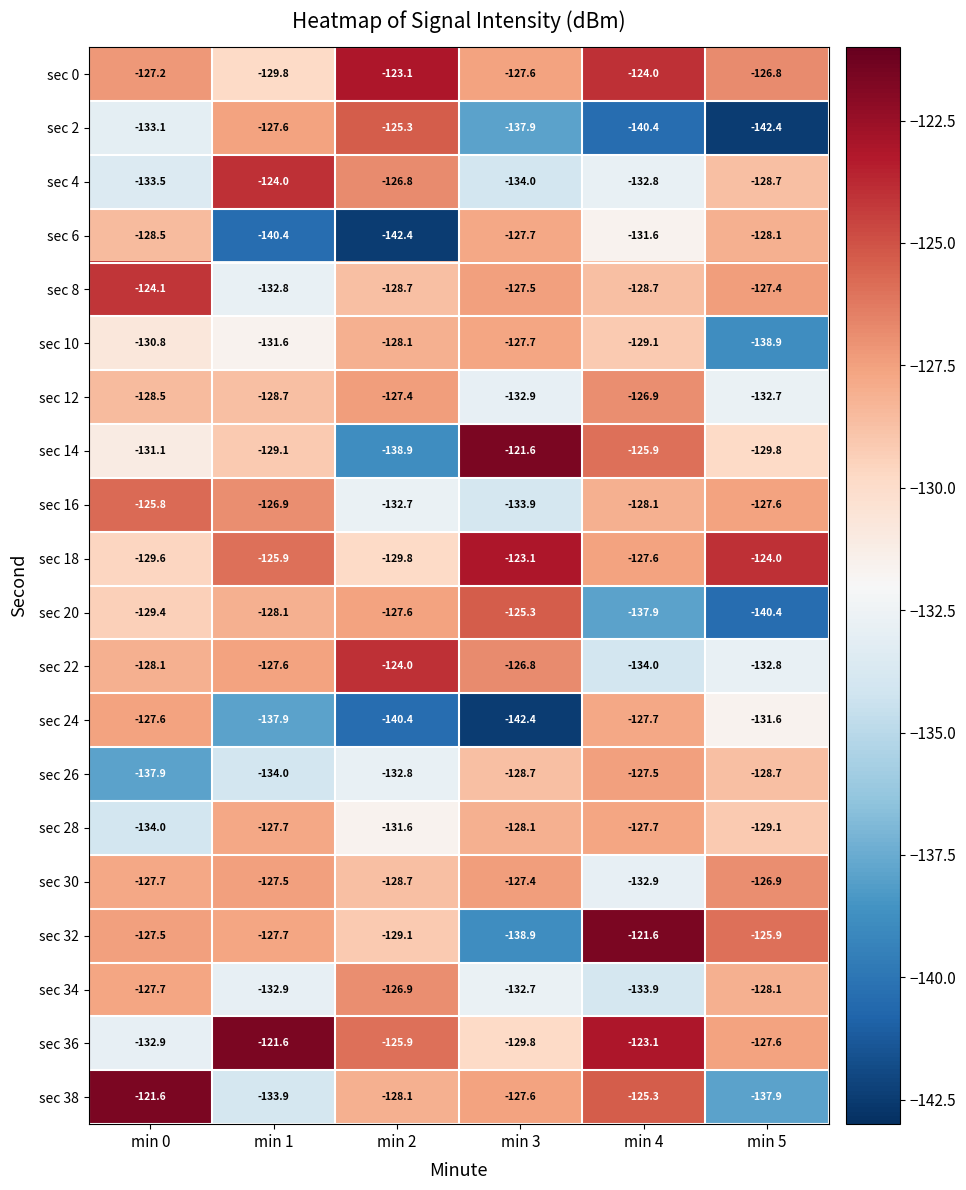

True or false: sec 12 has a value of -60.9 at min 4.

False